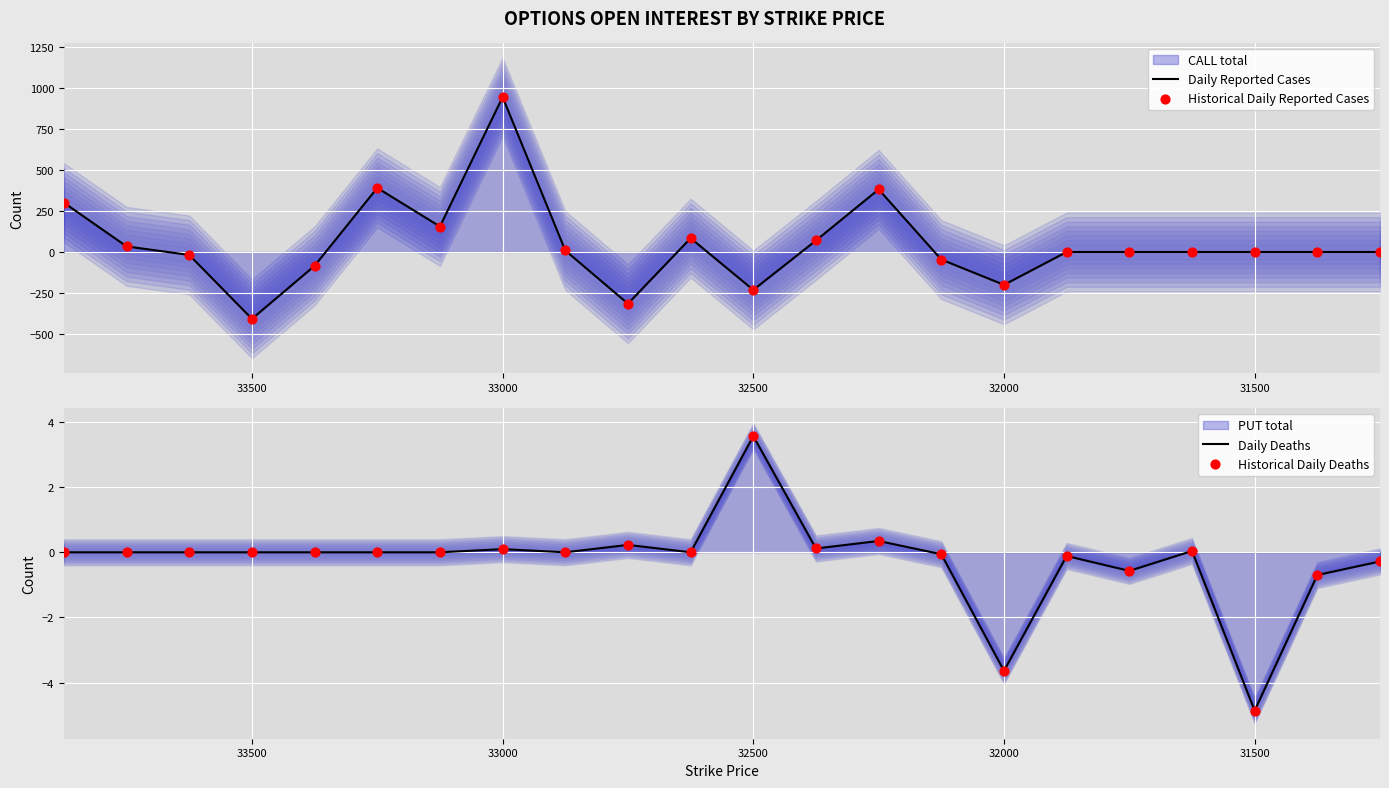

Is the value of Historical Daily Reported Cases at 32500 greater than the value of Daily Reported Cases at 32000?

No